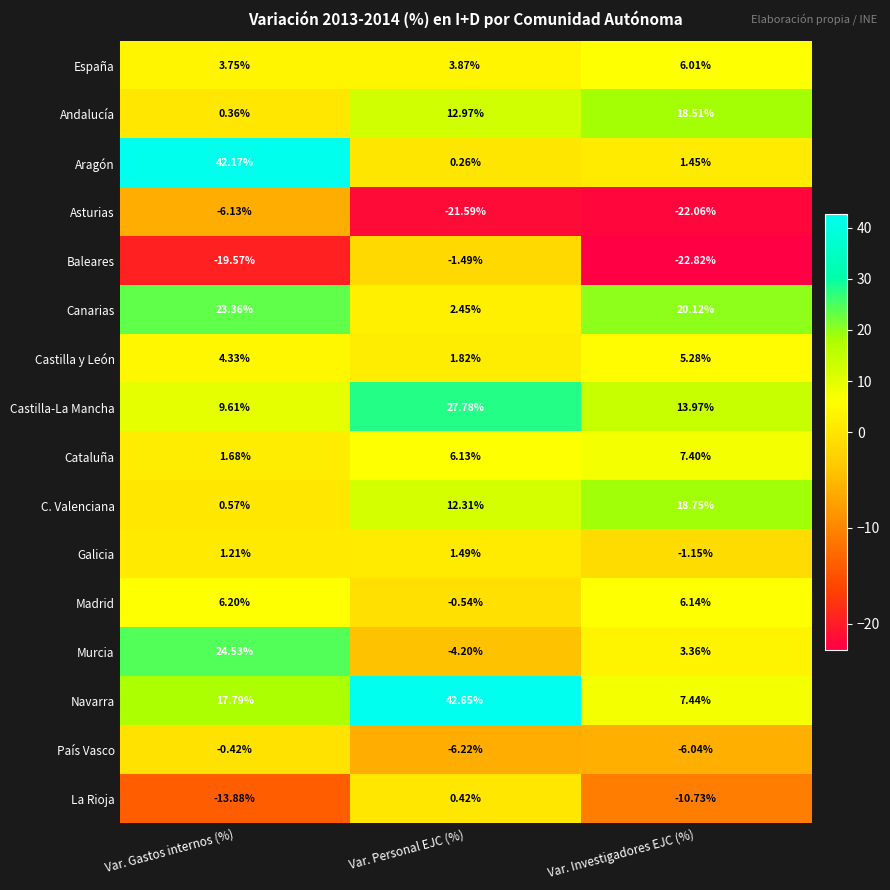

At which label does La Rioja first exceed -10?

Var. Personal EJC (%)